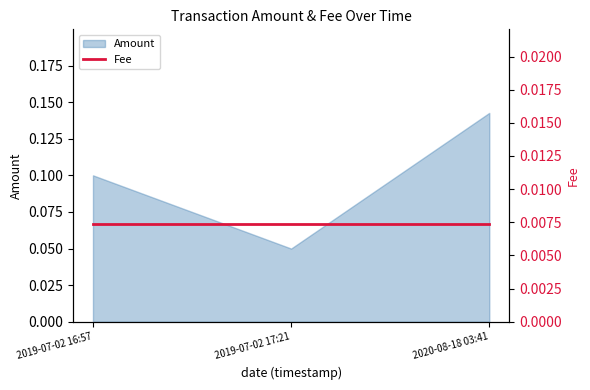

What position from the right is 2020-08-18 03:41?

1